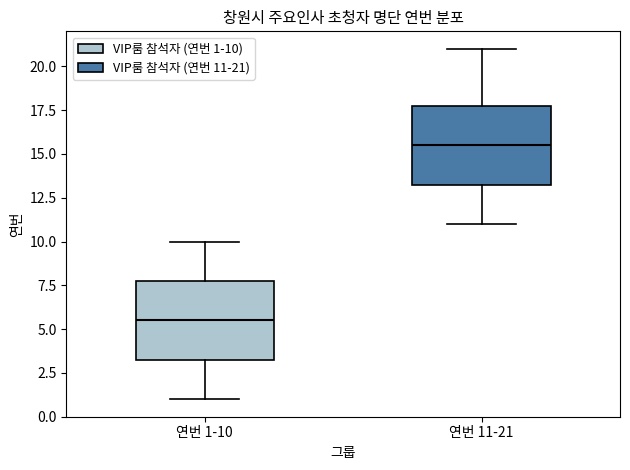

Where is the lower edge of the box for 연번 11-21 on the y-axis? The values are not printed on the chart, so give them approximately, as read against the axis.

13.5